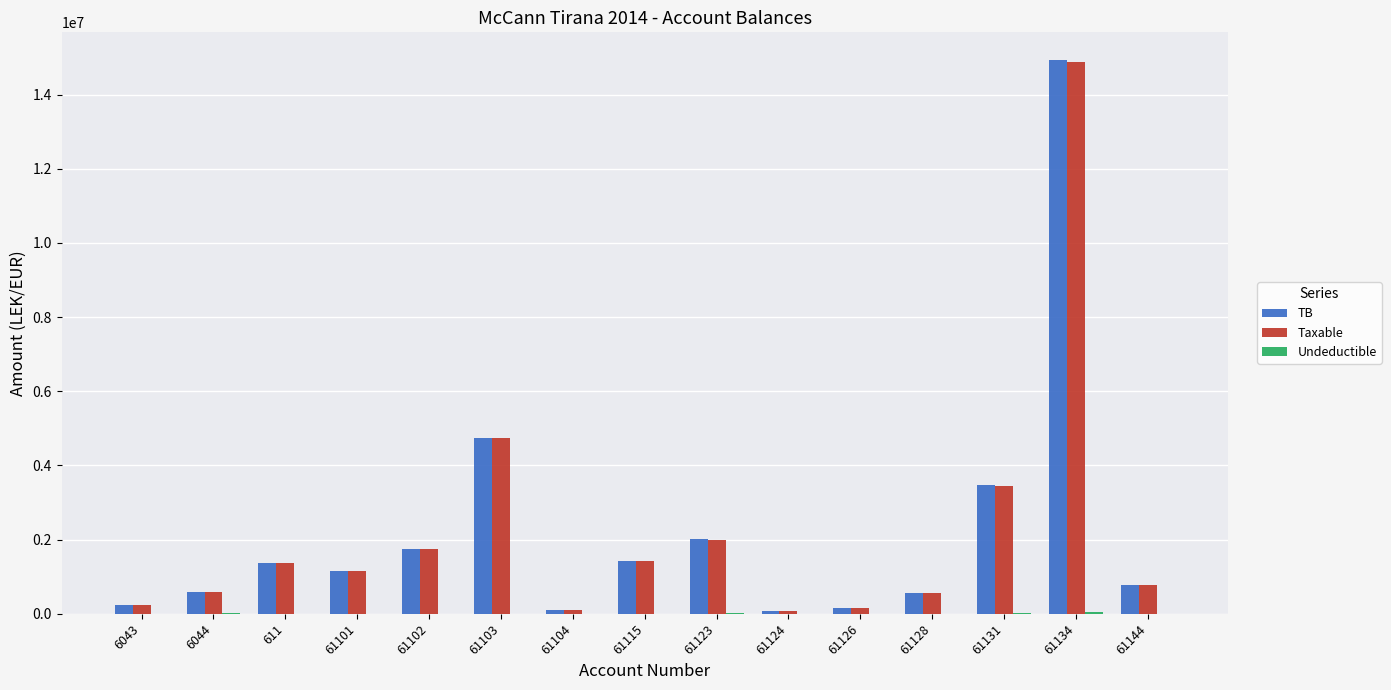

At which category is the sum across all series the highest?

61134